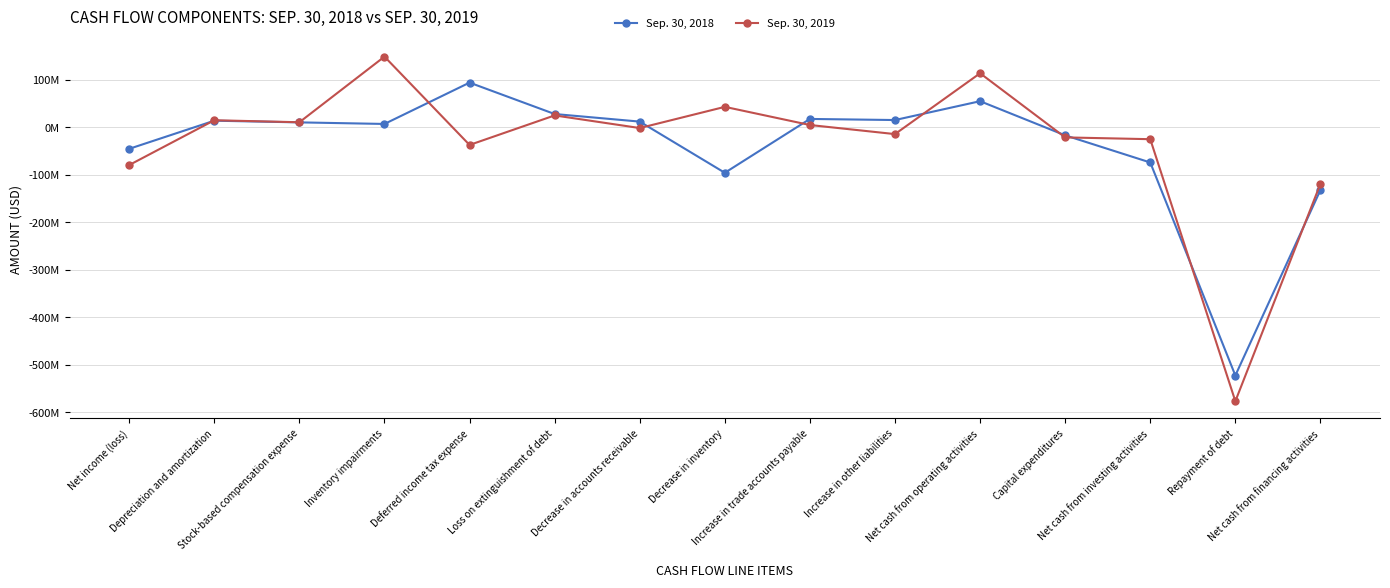

Which series has the largest total across all categories?

Sep. 30, 2019